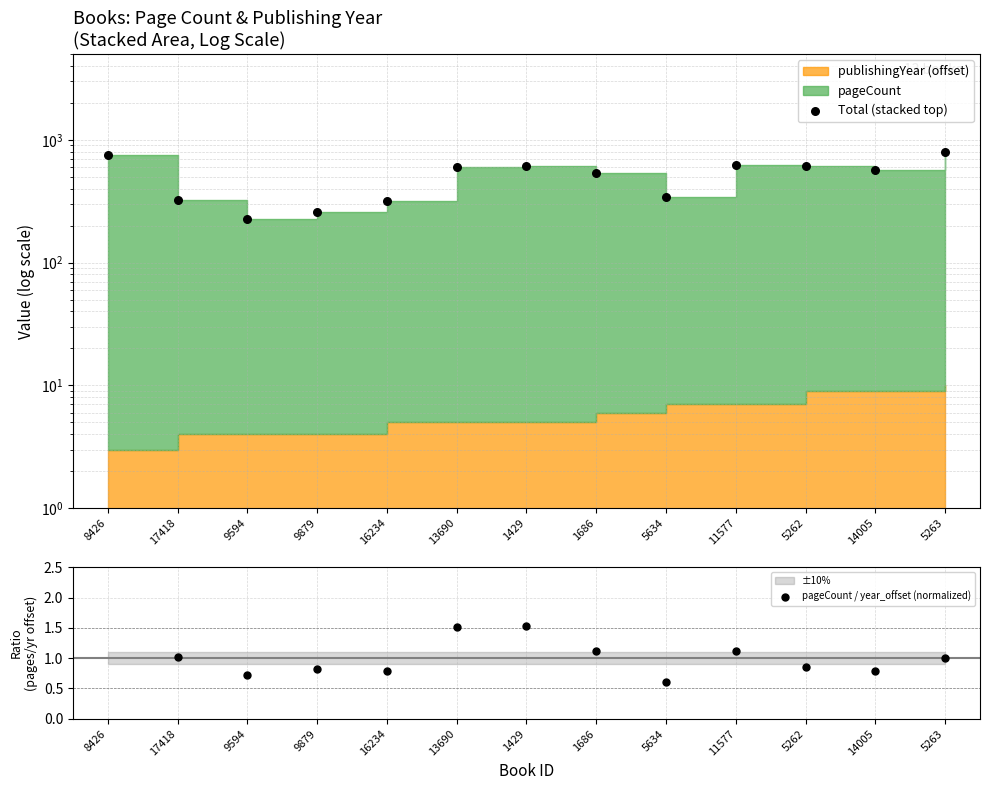

What is the total value across all series at 1686?

535.1